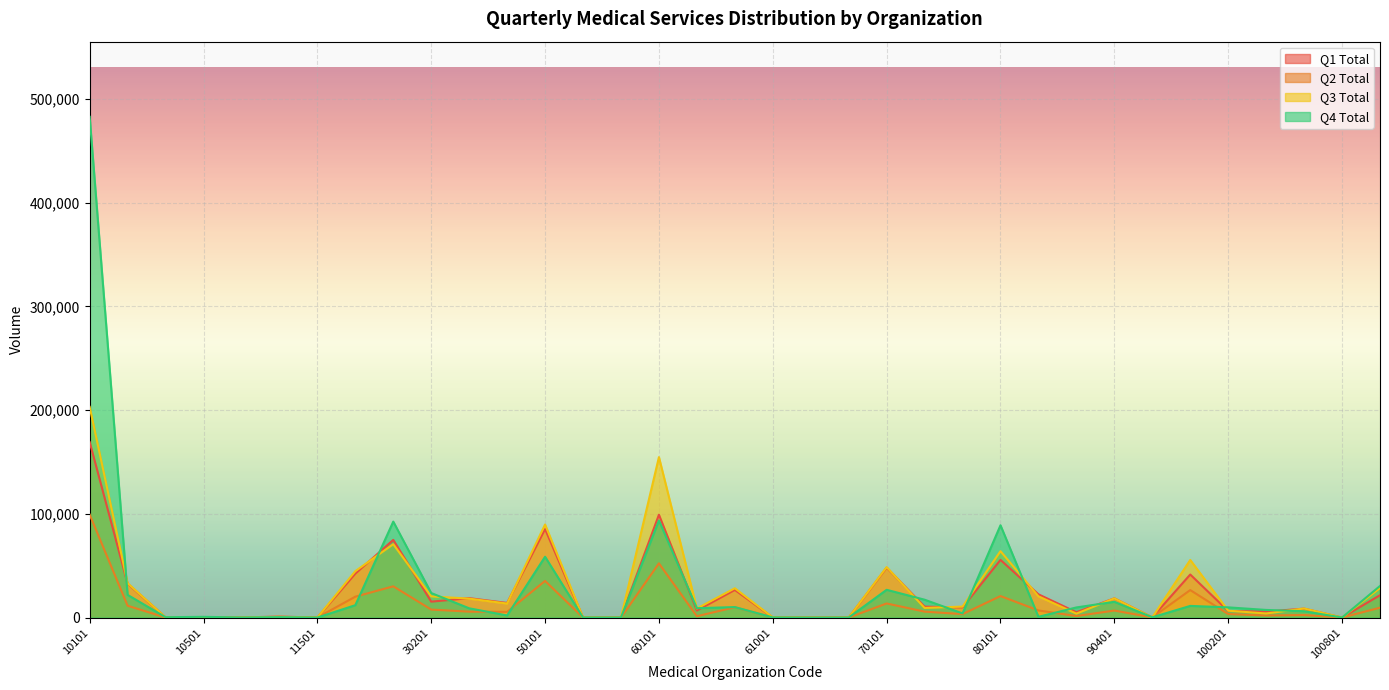

At which label is Q3 Total closest to 101553?

50101